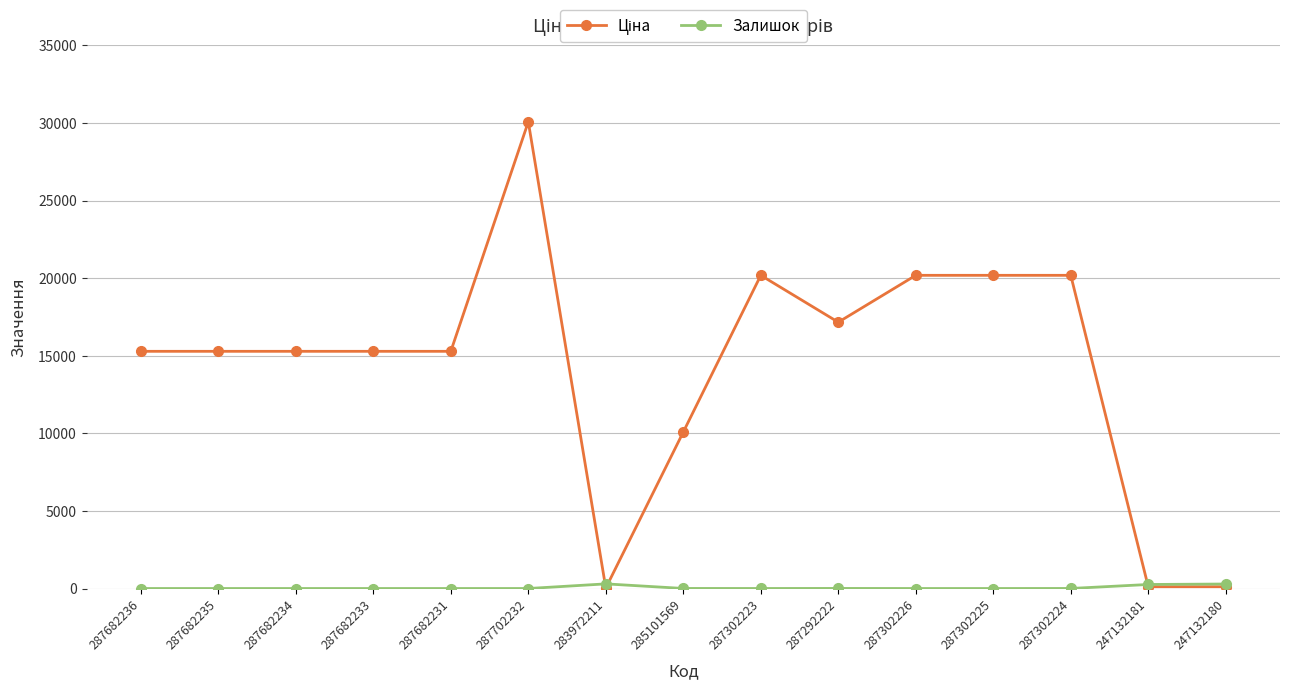

Which category has the highest value across all series?

287702232